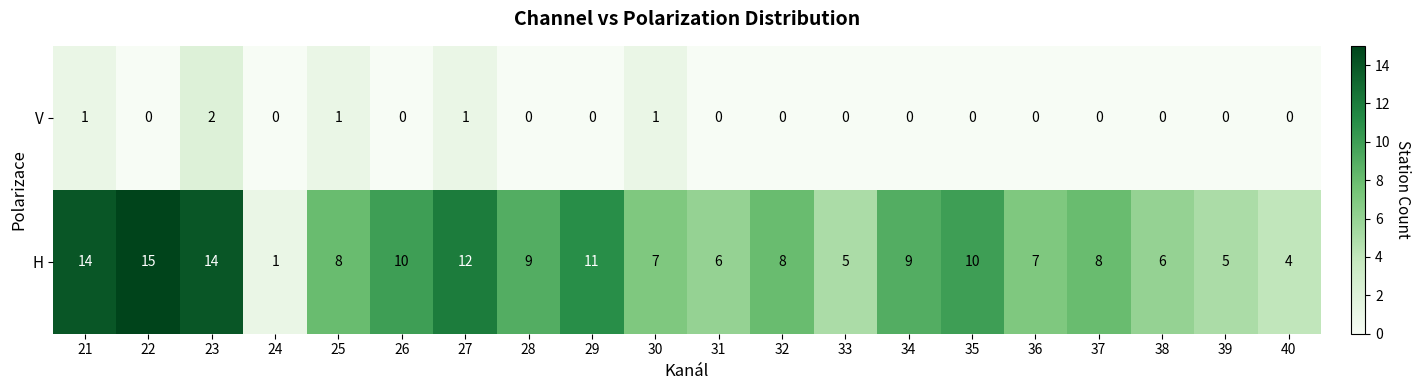

At how many categories does at least one series exceed 2?

19